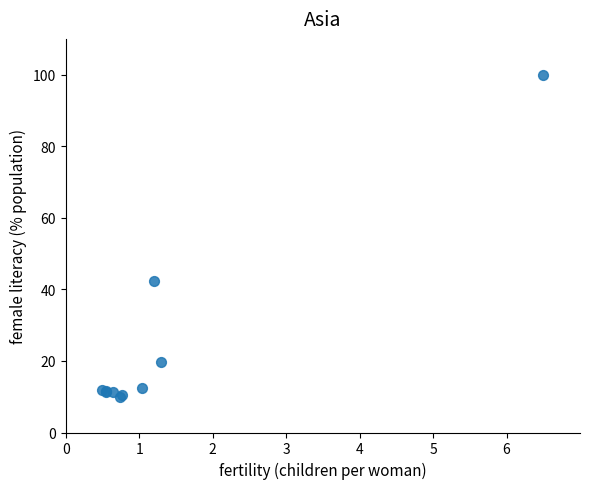

What Y value in the scatter plot is closest to 55?

42.4